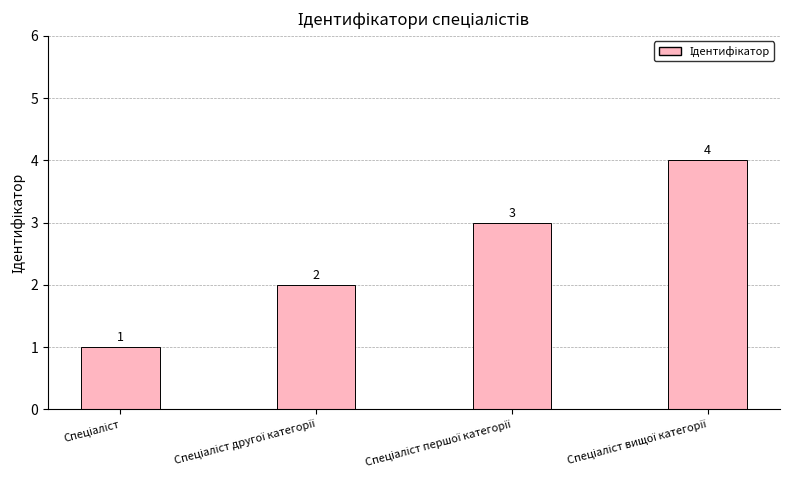

What is the sum of all values?

10